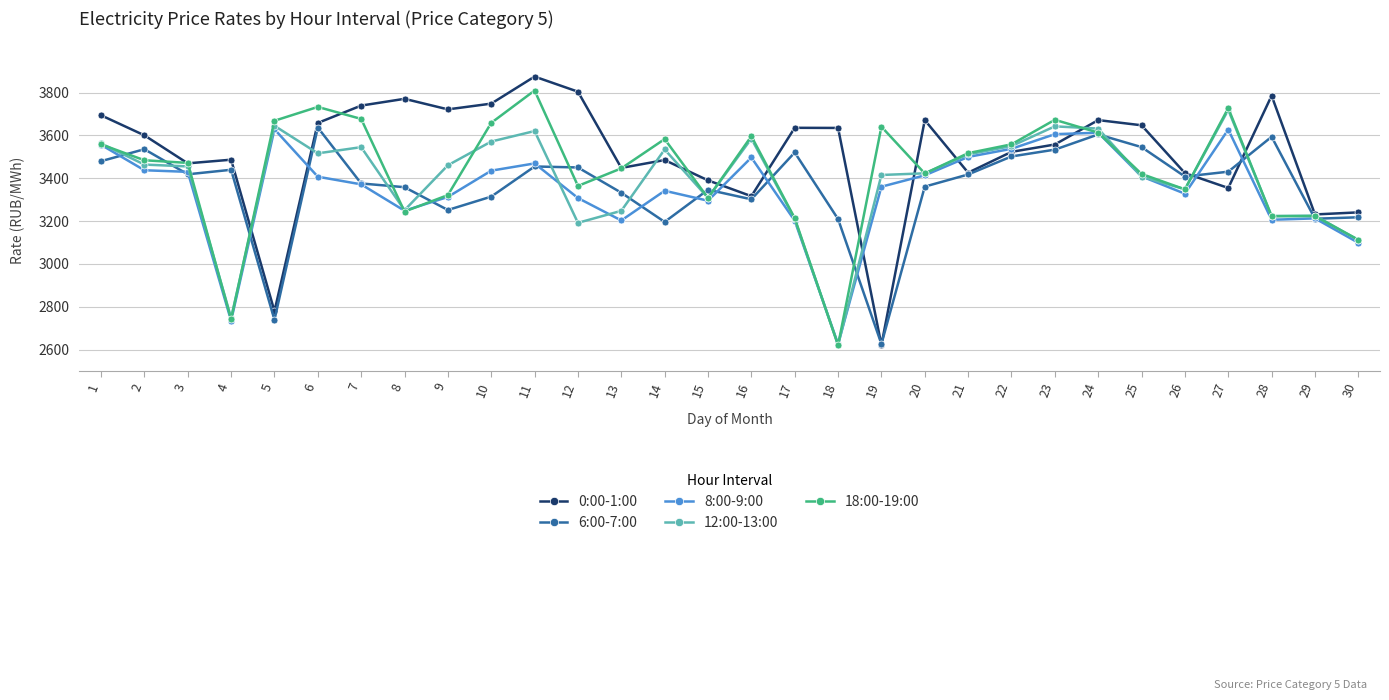

Which series ends up on top after the final intersection of 0:00-1:00 and 12:00-13:00?

0:00-1:00